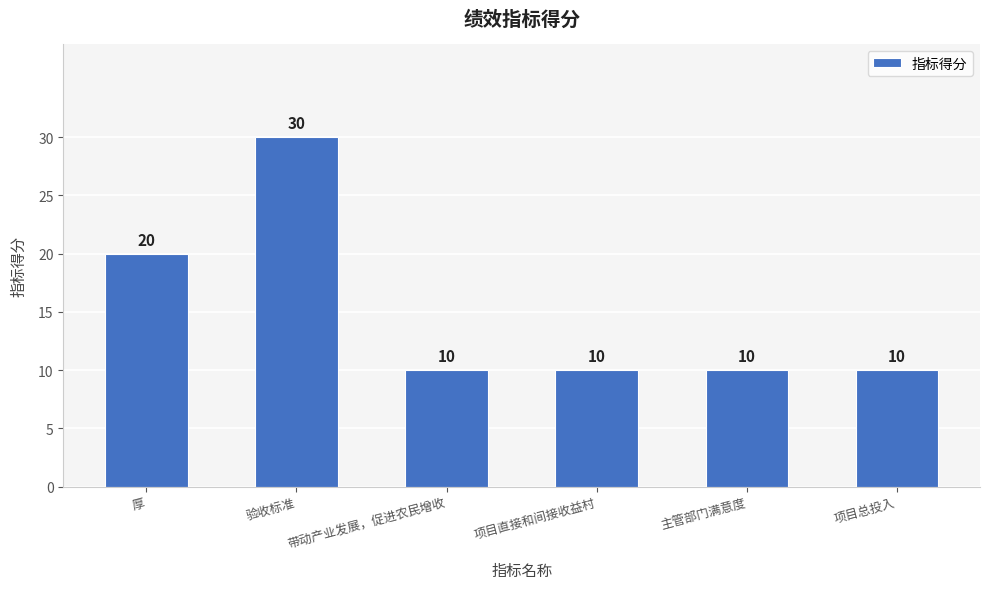

The value at 验收标准 is 7. True or false?

False